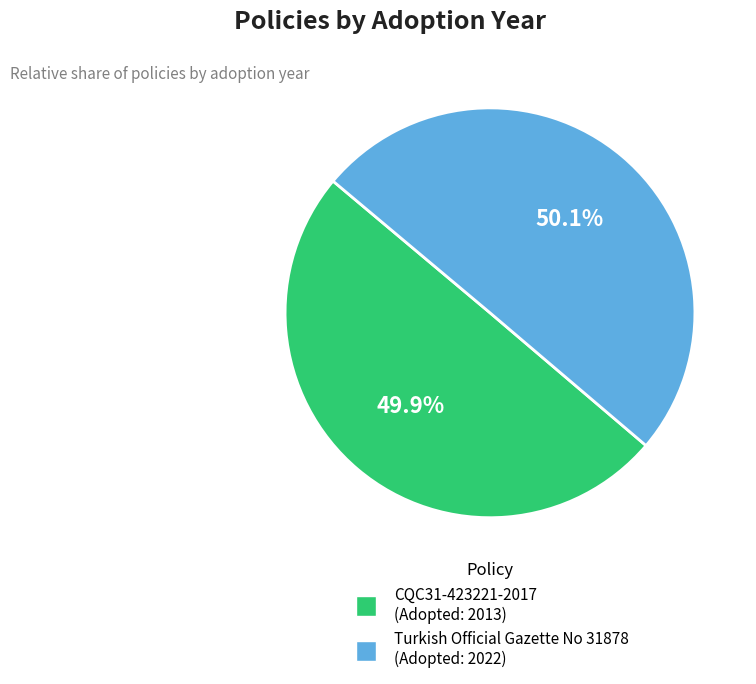

To the nearest percent, what is the average slice percentage?

50%